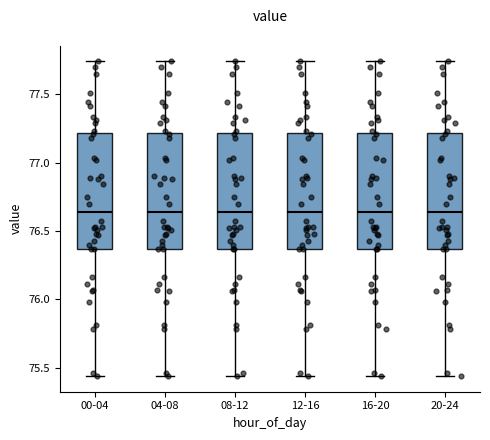

Reading left to right, read every box against the y-axis: the position of its median line, the range the box covers, and the ends of its whiskers. The values are not printed on the chart, so give them approximately, as read against the axis.

00-04: median 76.65, box 76.35 to 77.20, whiskers 75.45 to 77.75
04-08: median 76.65, box 76.35 to 77.20, whiskers 75.45 to 77.75
08-12: median 76.65, box 76.35 to 77.20, whiskers 75.45 to 77.75
12-16: median 76.65, box 76.35 to 77.20, whiskers 75.45 to 77.75
16-20: median 76.65, box 76.35 to 77.20, whiskers 75.45 to 77.75
20-24: median 76.65, box 76.35 to 77.20, whiskers 75.45 to 77.75